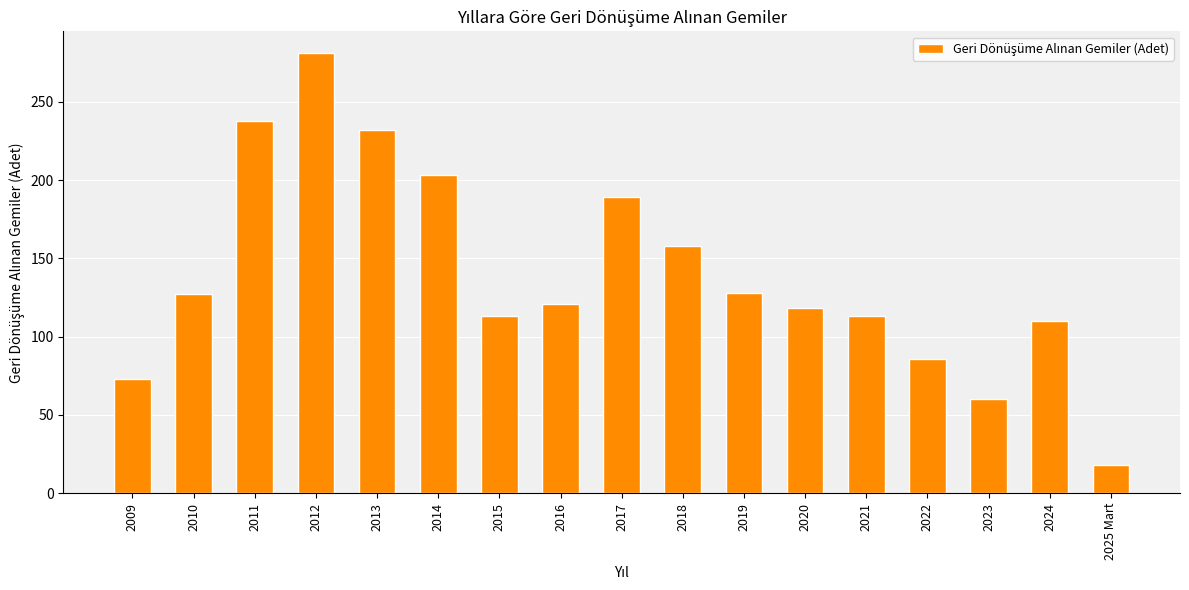

Where is the data nearest to the value 149?

2018